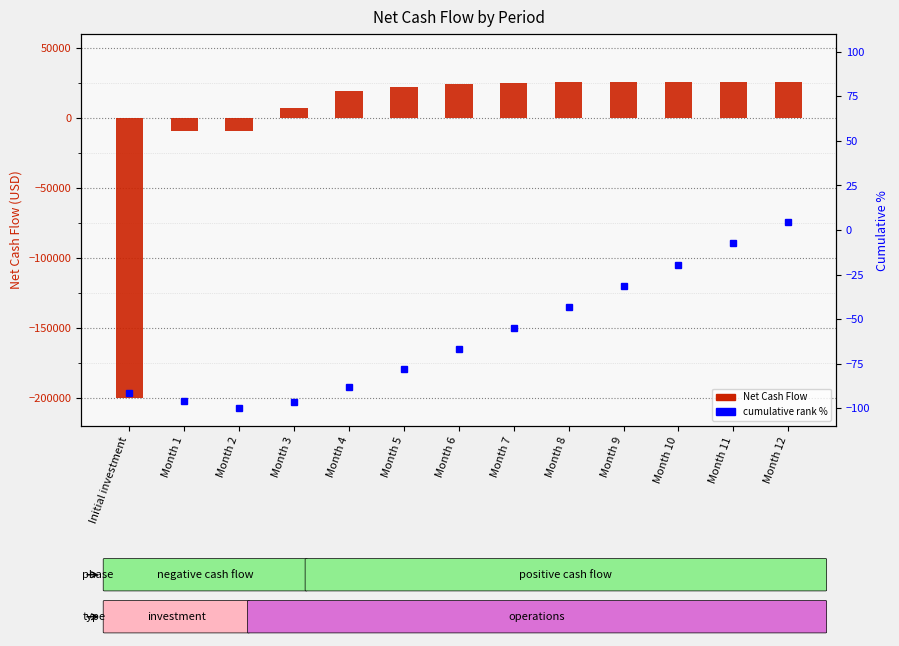

Rank the categories by Net Cash Flow value from highest to lowest.

Month 8, Month 9, Month 10, Month 11, Month 12, Month 7, Month 6, Month 5, Month 4, Month 3, Month 1, Month 2, Initial investment